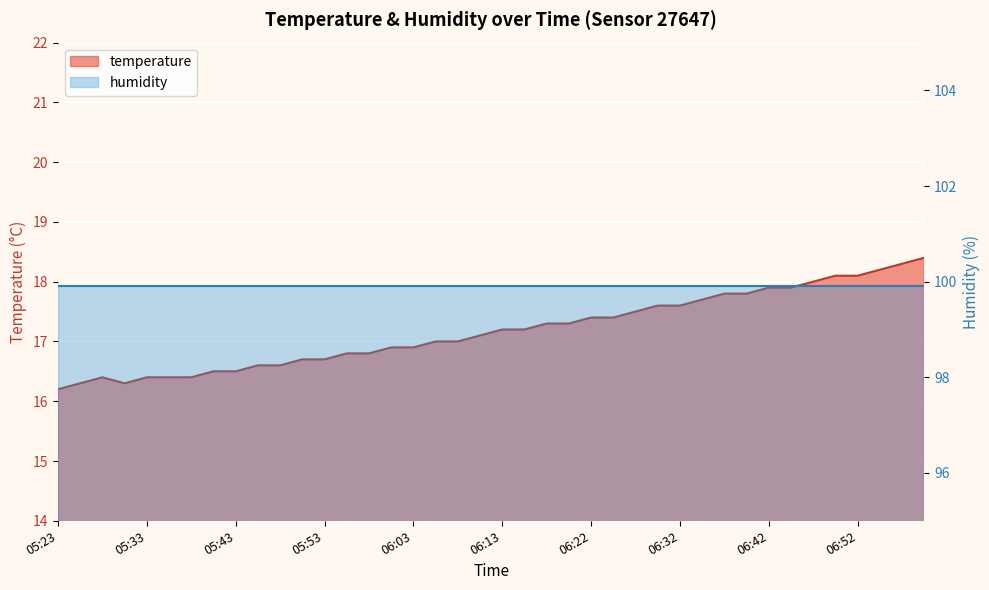

Does the chart display data point markers on the line(s)?

No